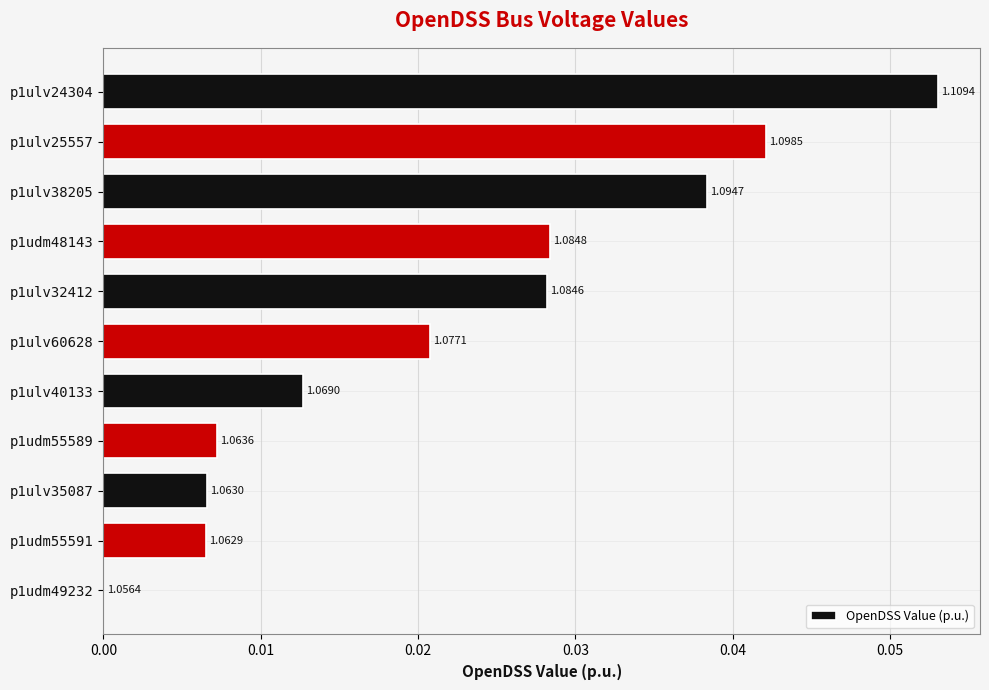

What is the difference between the maximum and minimum values?

0.1